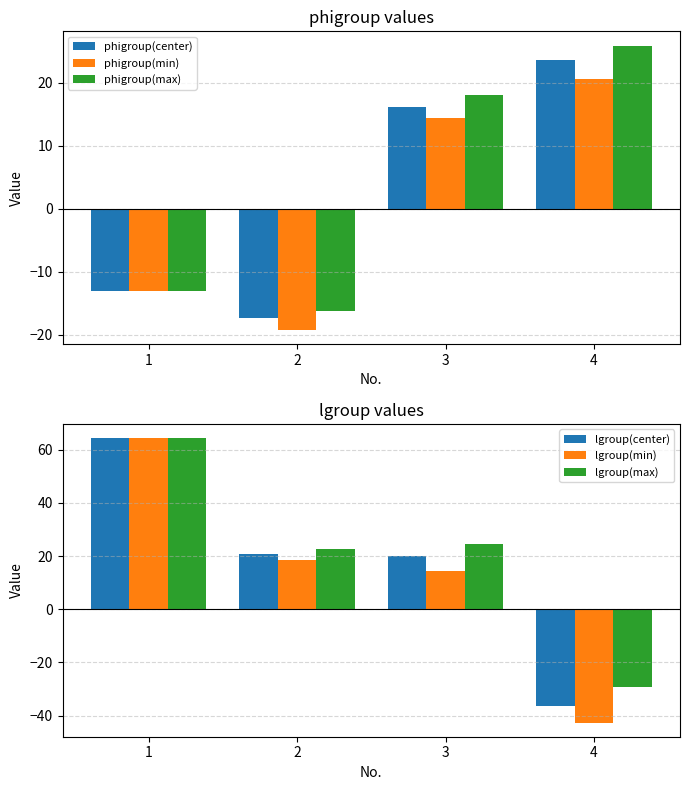

What is the value of the lgroup(center) bar at the 4th from the left?

-36.3